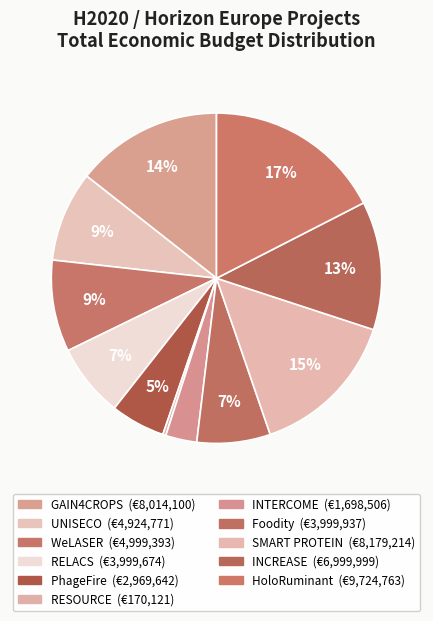

Between INCREASE and RELACS, which is larger?

INCREASE